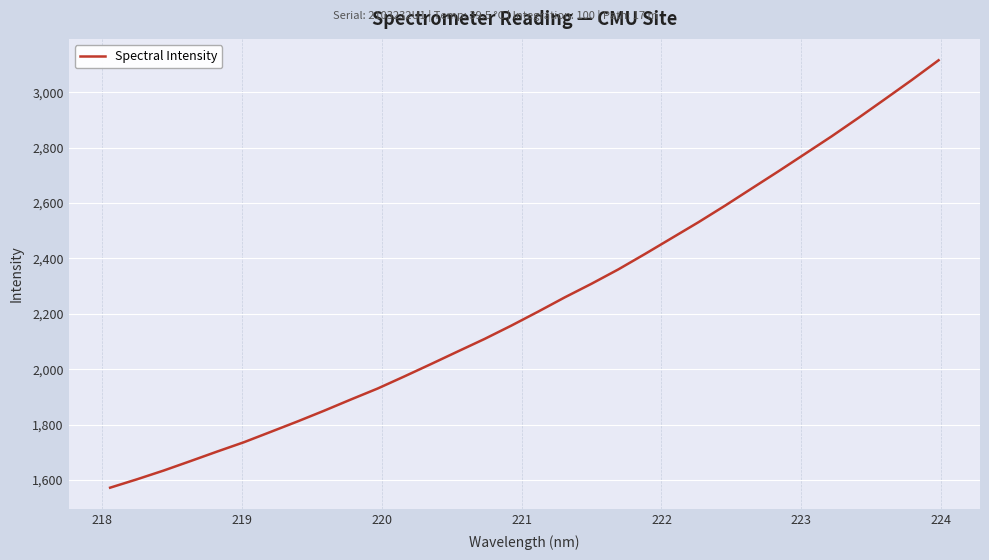

What is the minimum value shown in the chart?

1572.5